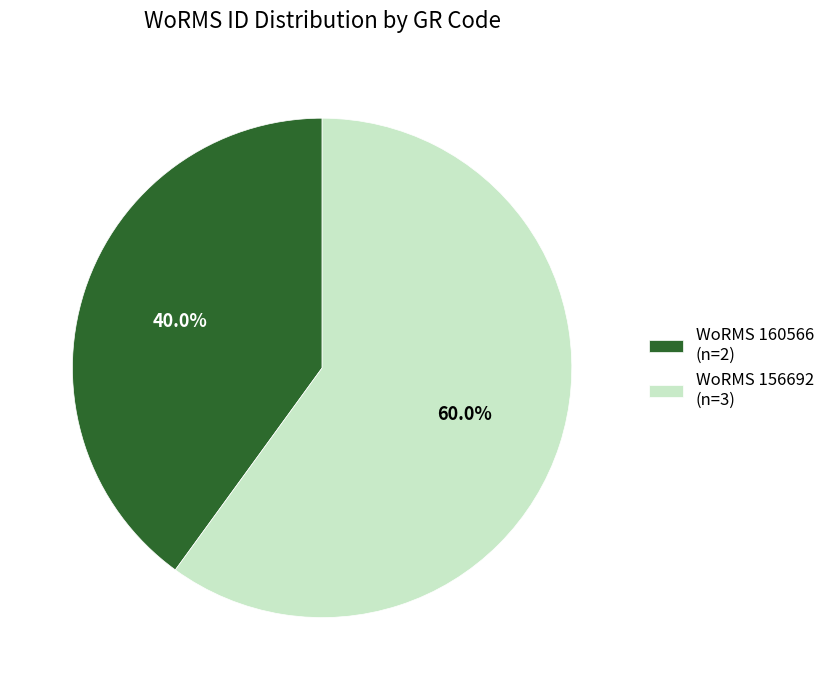

Is there any slice that represents more than half of the pie?

Yes